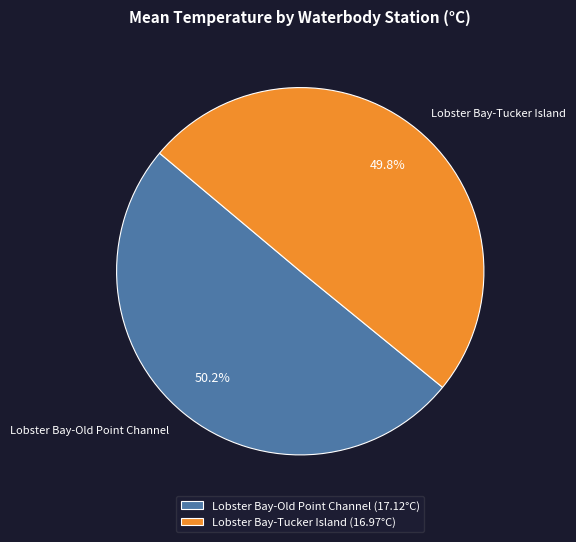

Is the sum of Lobster Bay-Tucker Island and Lobster Bay-Old Point Channel greater than half?

Yes